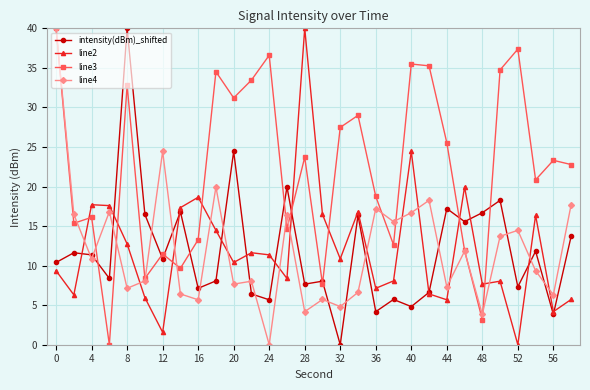

After their last crossing, which series has the higher values: line4 or intensity(dBm)_shifted?

line4